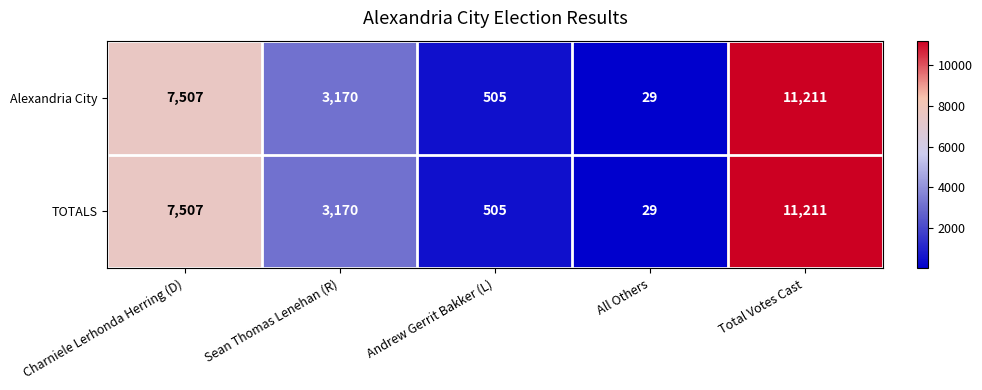

Count the number of categories in the chart.

5